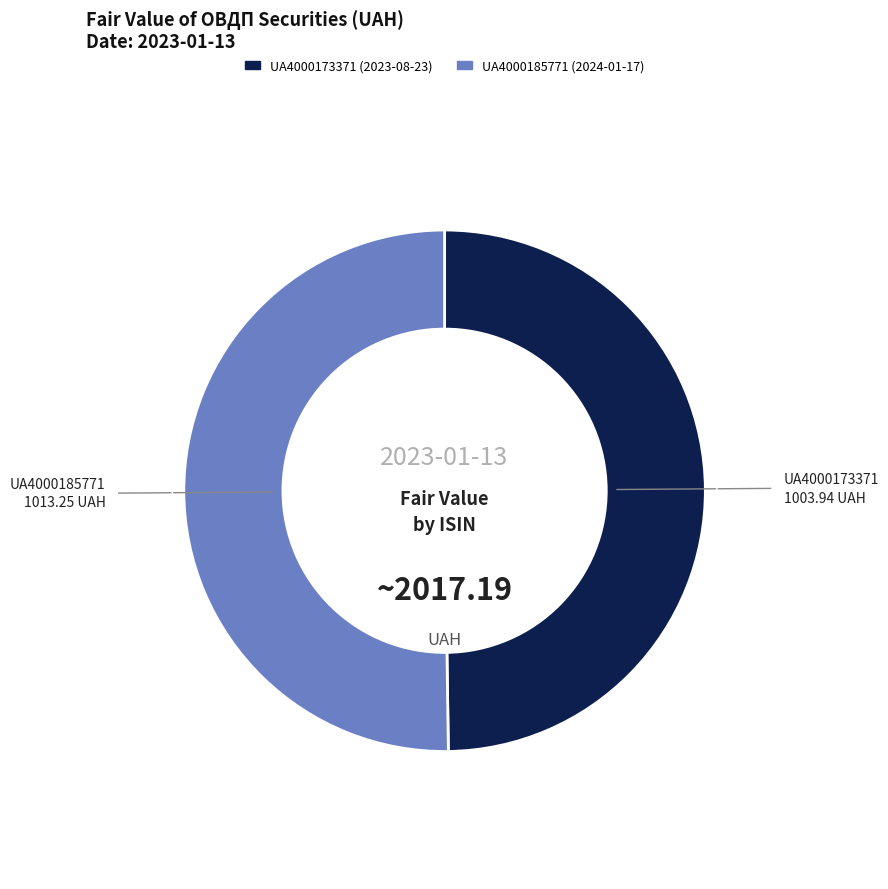

Is it true that UA4000173371 is 59% of the pie?

False